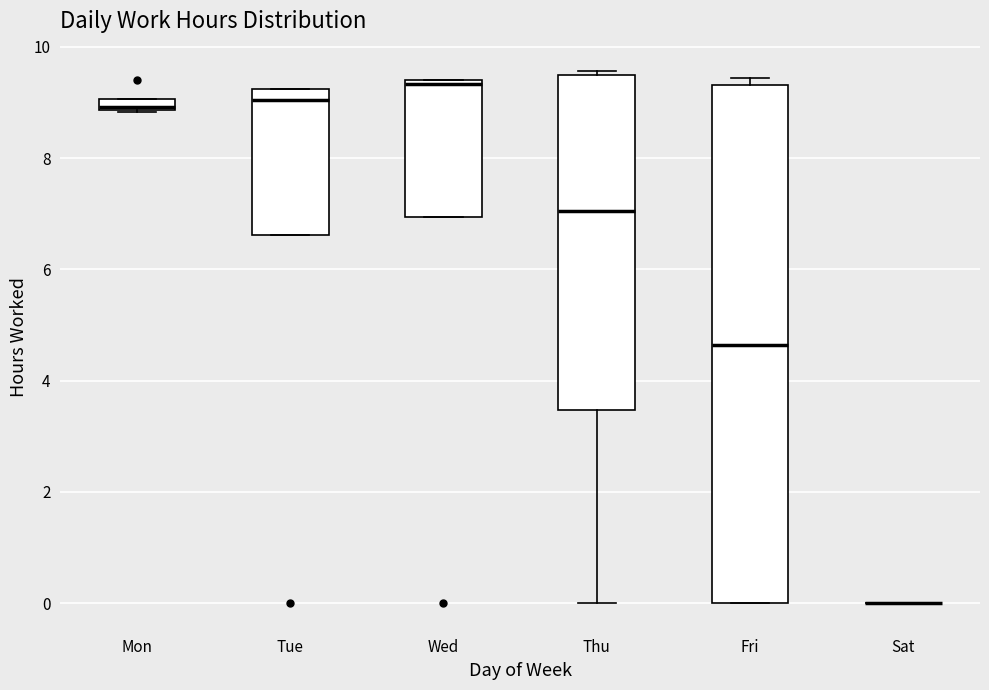

Where is the upper edge of the box for Fri on the y-axis? The values are not printed on the chart, so give them approximately, as read against the axis.

9.4